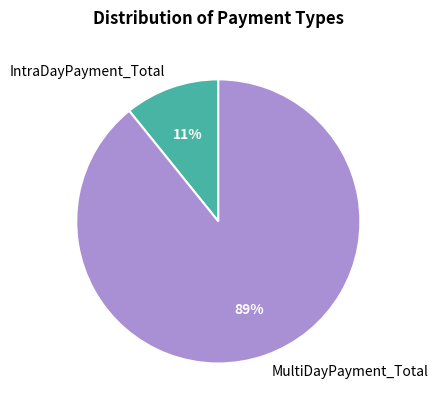

The IntraDayPayment_Total slice represents 22% of the pie. True or false?

False